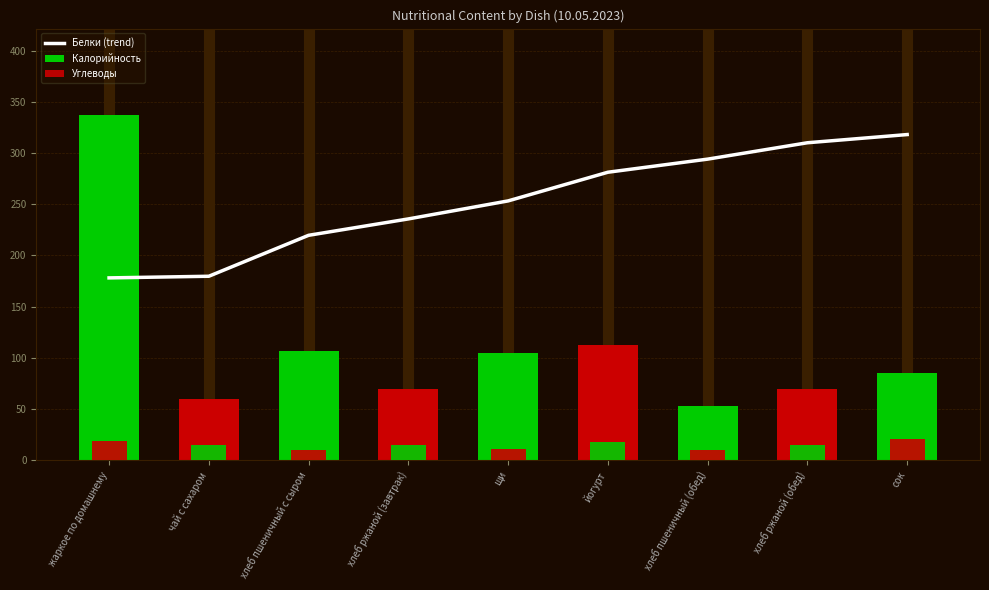

Reading left to right, what are all the values shown in this chart?

Белки (trend): 178.0	179.6	219.6	235.6	253.2	281.2	294.0	310.0	318.0
Калорийность: 337.2	60.0	107.0	69.0	104.2	112.5	52.4	69.0	85.0
Углеводы: 18.9	15.0	10.3	14.9	10.4	17.3	10.3	14.9	20.2